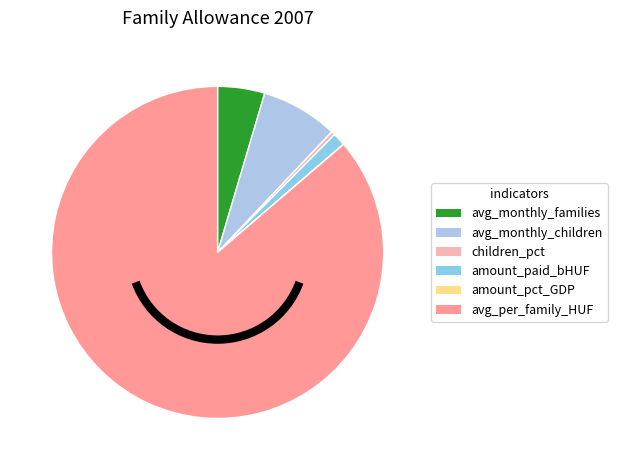

Which slice is the smallest?

Amount paid as % of GDP